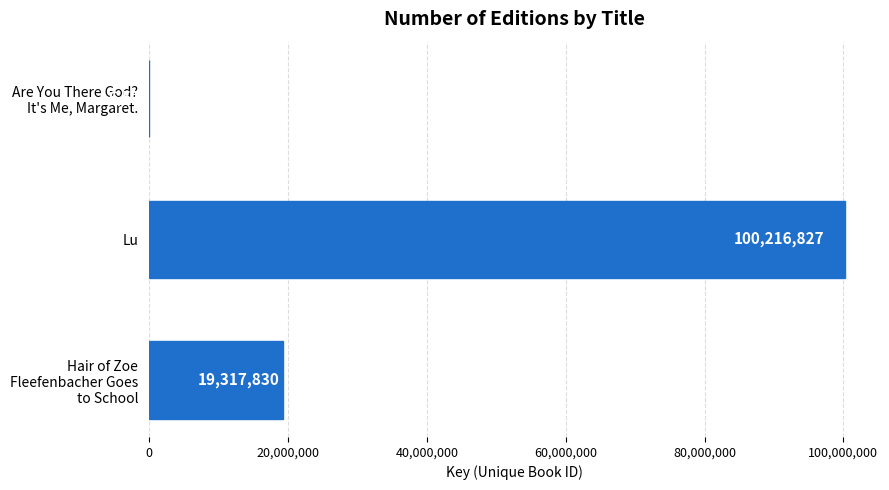

The value at Lu is 27275283. True or false?

False